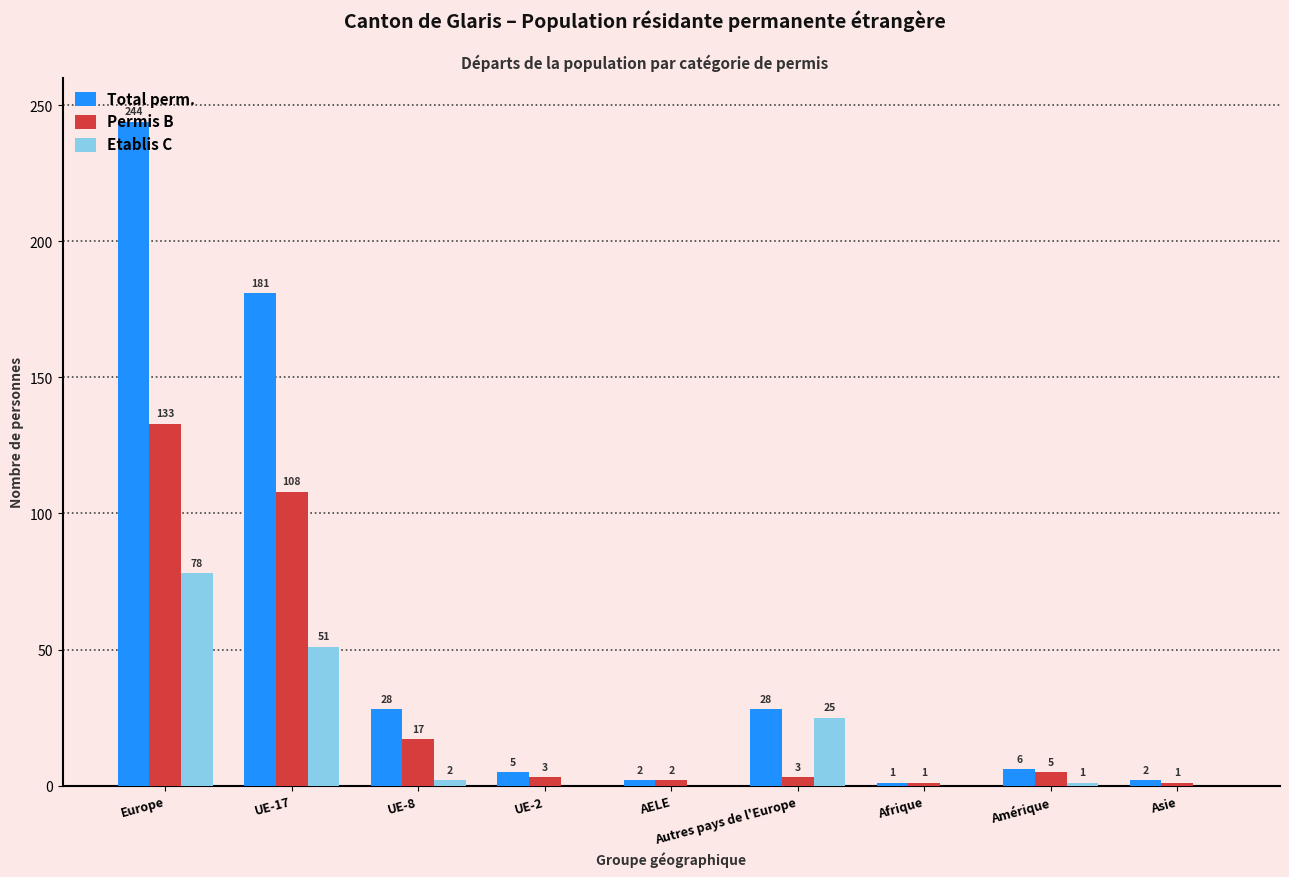

What is the maximum value shown in the chart?

244